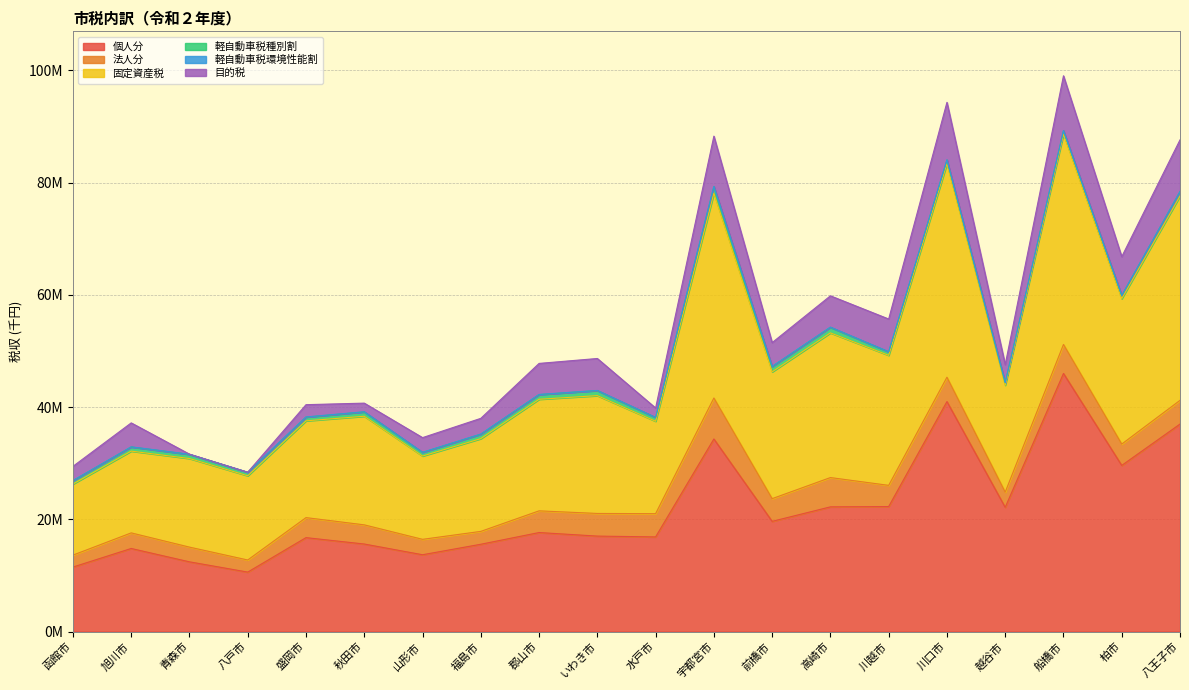

Rank the series at 川越市 from lowest to highest value.

軽自動車税環境性能割, 軽自動車税種別割, 法人分, 目的税, 個人分, 固定資産税